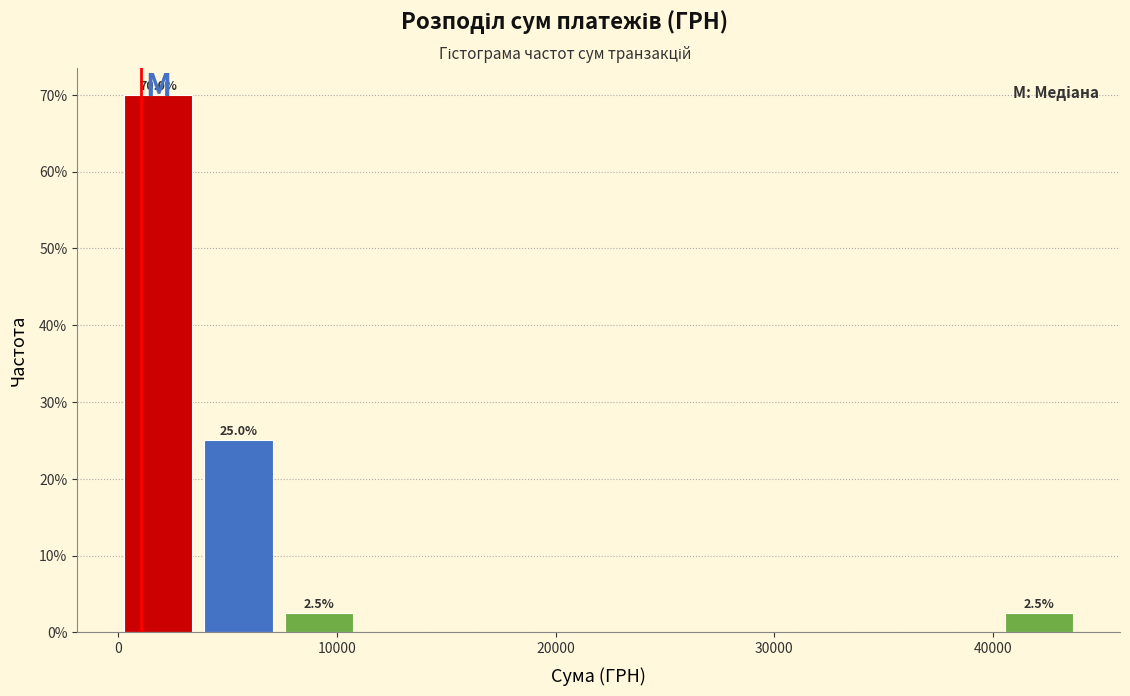

Around what value on the x-axis is the tallest bar? Give the approximate position of its centre, as read against the axis.

2000